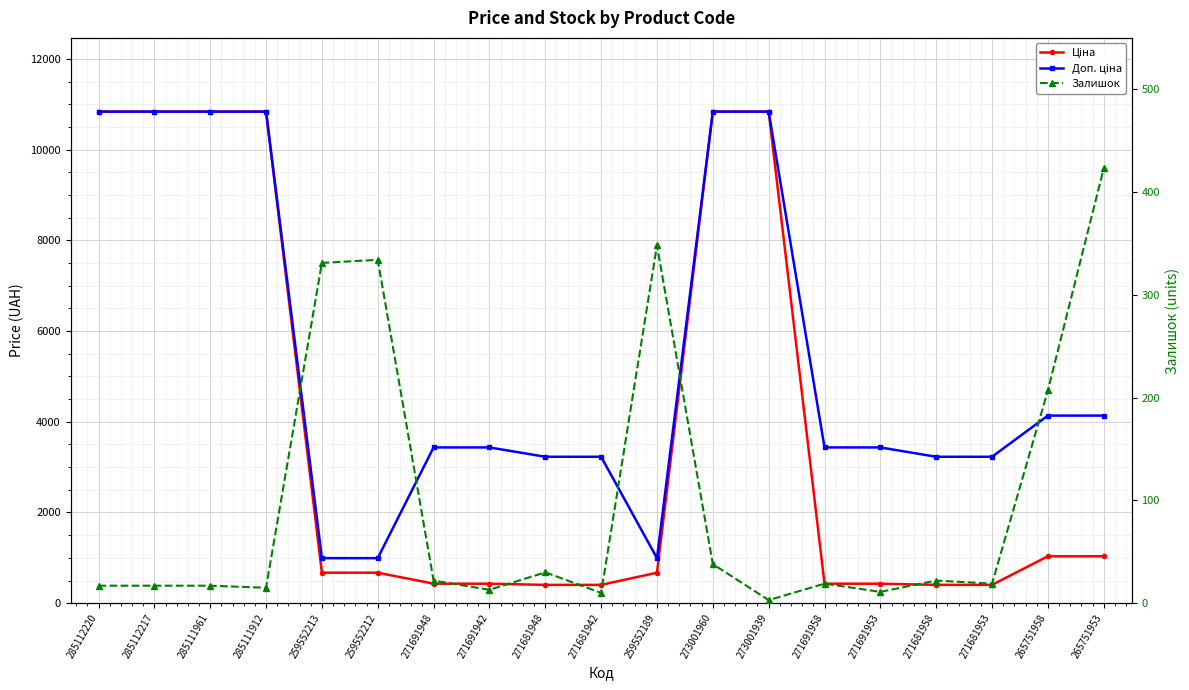

Between 259552189 and 271691958, which series saw the biggest shift?

Доп. ціна